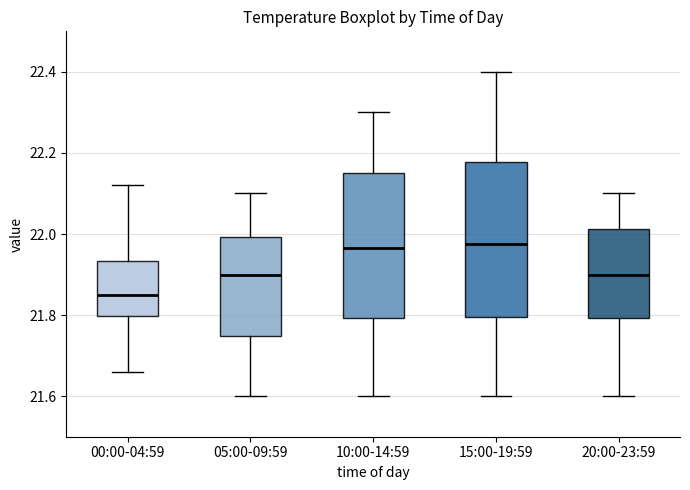

Where is the upper edge of the box for 00:00-04:59 on the y-axis? The values are not printed on the chart, so give them approximately, as read against the axis.

21.94